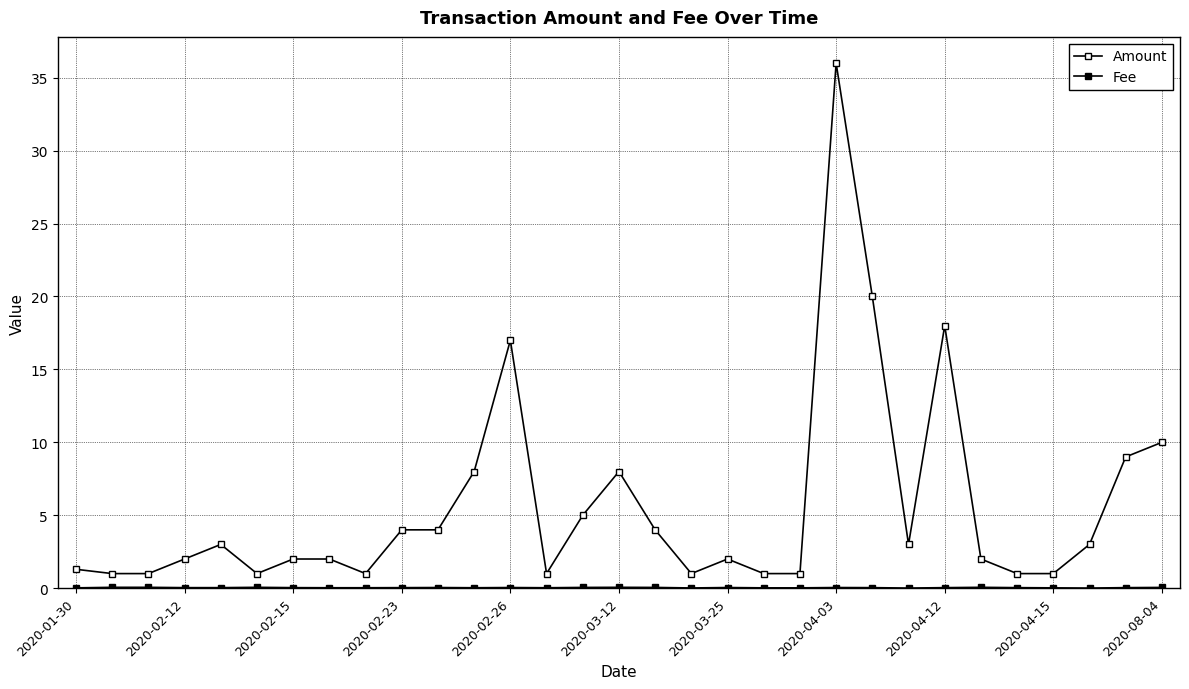

True or false: Fee and Amount intersect in this chart.

False